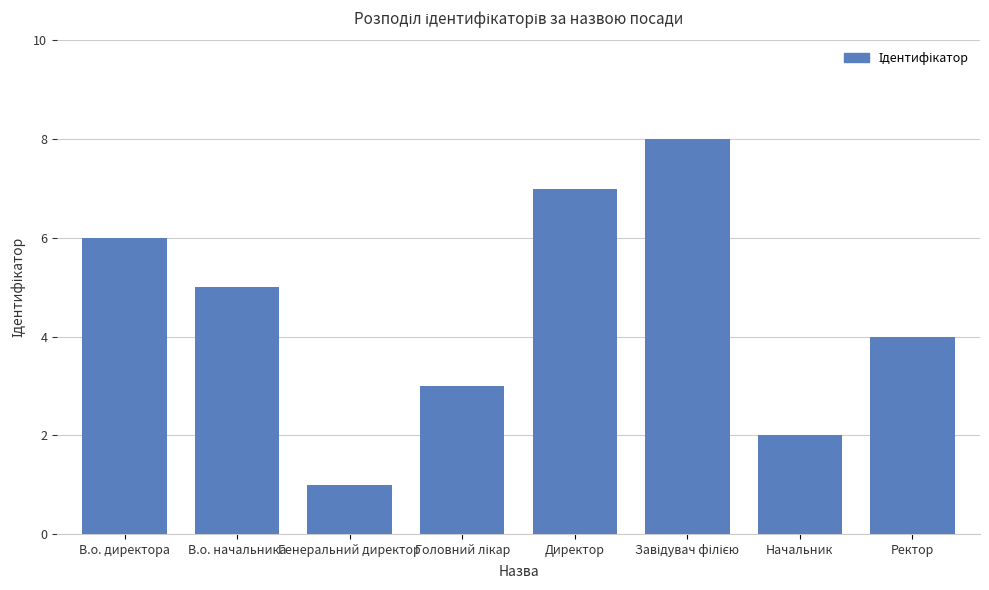

Is it true that the value at Начальник is 2?

True